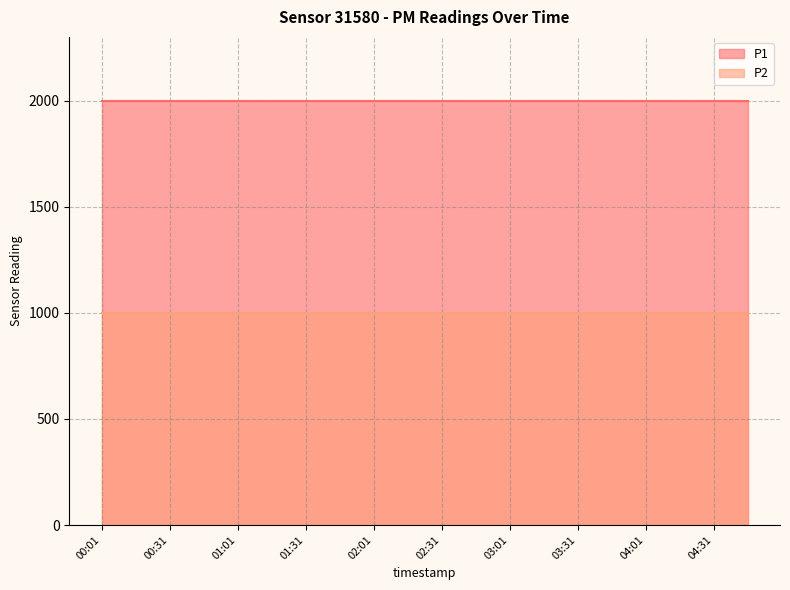

What is the minimum value for P2?

999.9